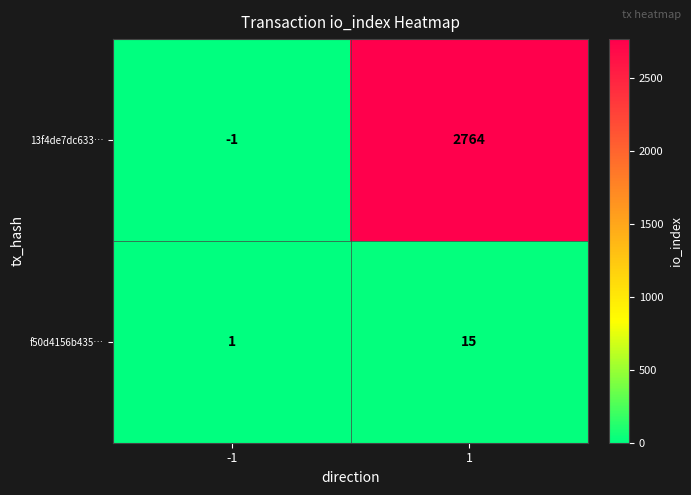

List the series in order of their peak value, lowest first.

f50d4156b435…, 13f4de7dc633…